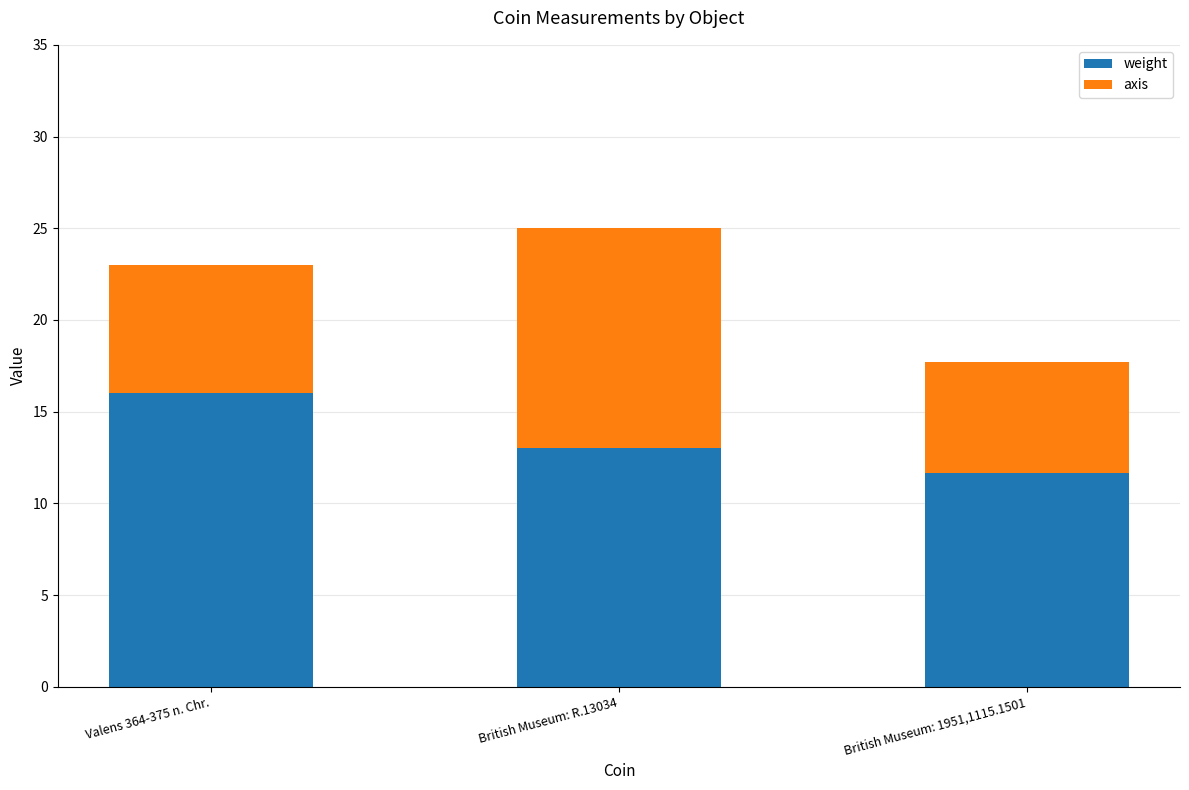

At which label is weight closest to 13?

British Museum: R.13034